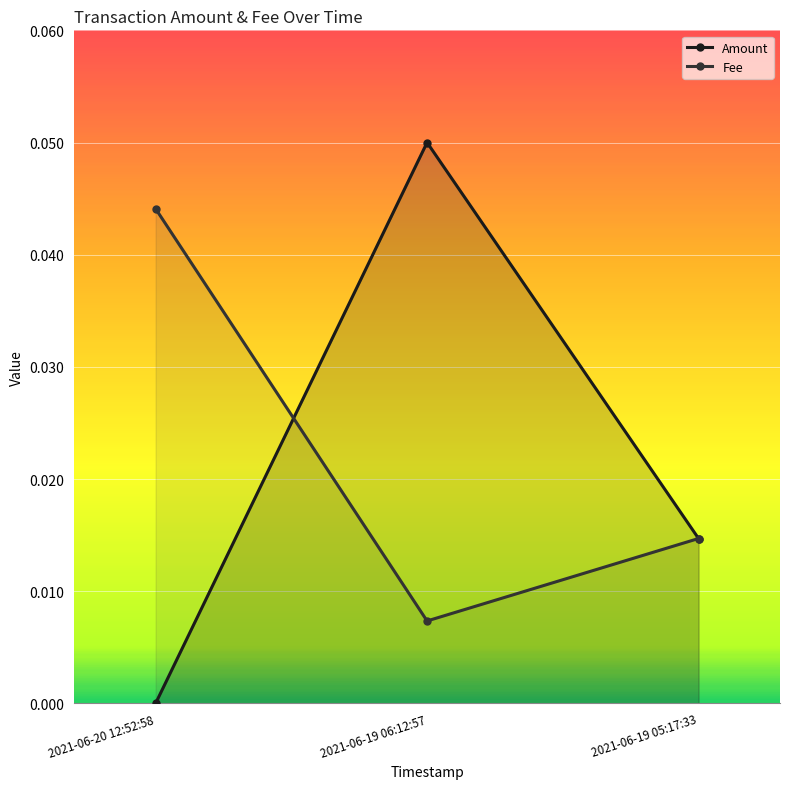

How many lines are shown in the chart?

2